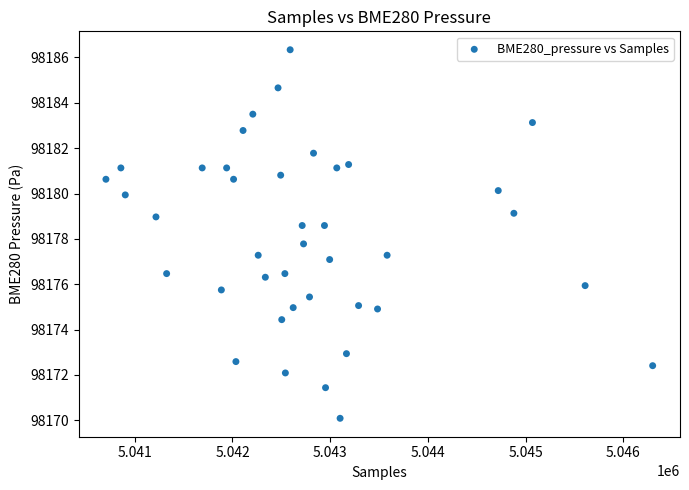

What Y value in the scatter plot is closest to 98178?

98177.8